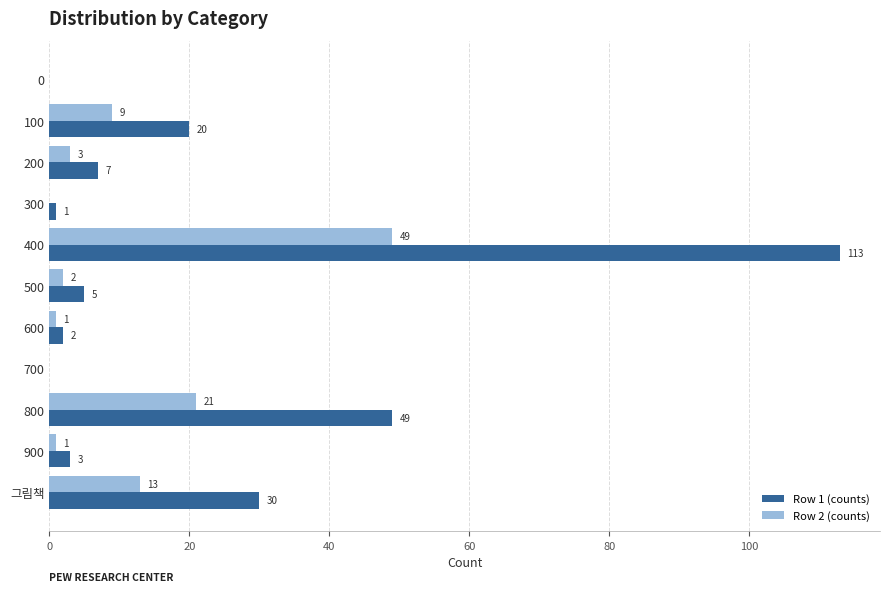

What is the maximum value for Row 1 (counts)?

113